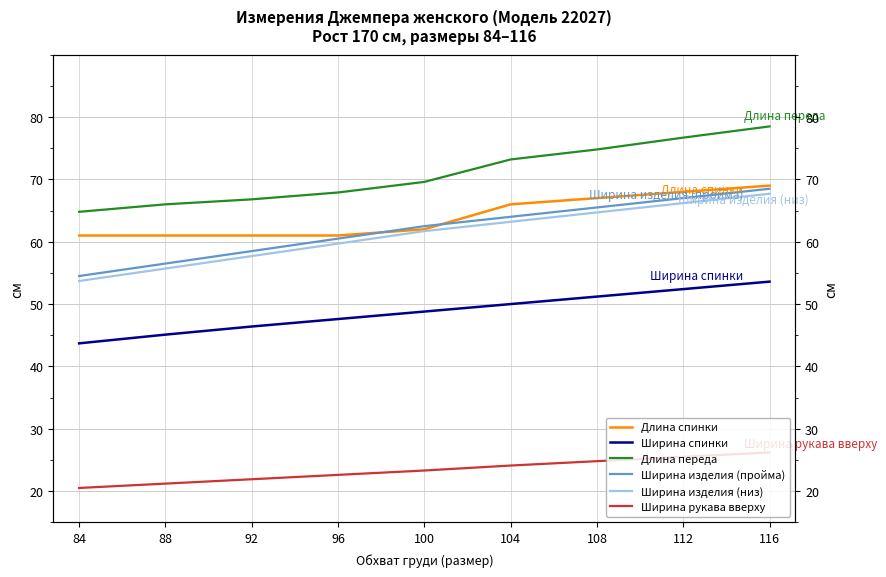

Reading right to left, extract all data points from this chart.

Длина спинки: 69.0	68.0	67.0	66.0	62.0	61.0	61.0	61.0	61.0
Ширина спинки: 53.6	52.4	51.2	50.0	48.8	47.6	46.4	45.1	43.7
Длина переда: 78.5	76.7	74.8	73.2	69.6	67.9	66.8	66.0	64.8
Ширина изделия (пройма): 68.5	67.0	65.5	64.0	62.5	60.5	58.5	56.5	54.5
Ширина изделия (низ): 67.7	66.2	64.7	63.2	61.7	59.7	57.7	55.7	53.7
Ширина рукава вверху: 26.2	25.5	24.8	24.1	23.3	22.6	21.9	21.2	20.5